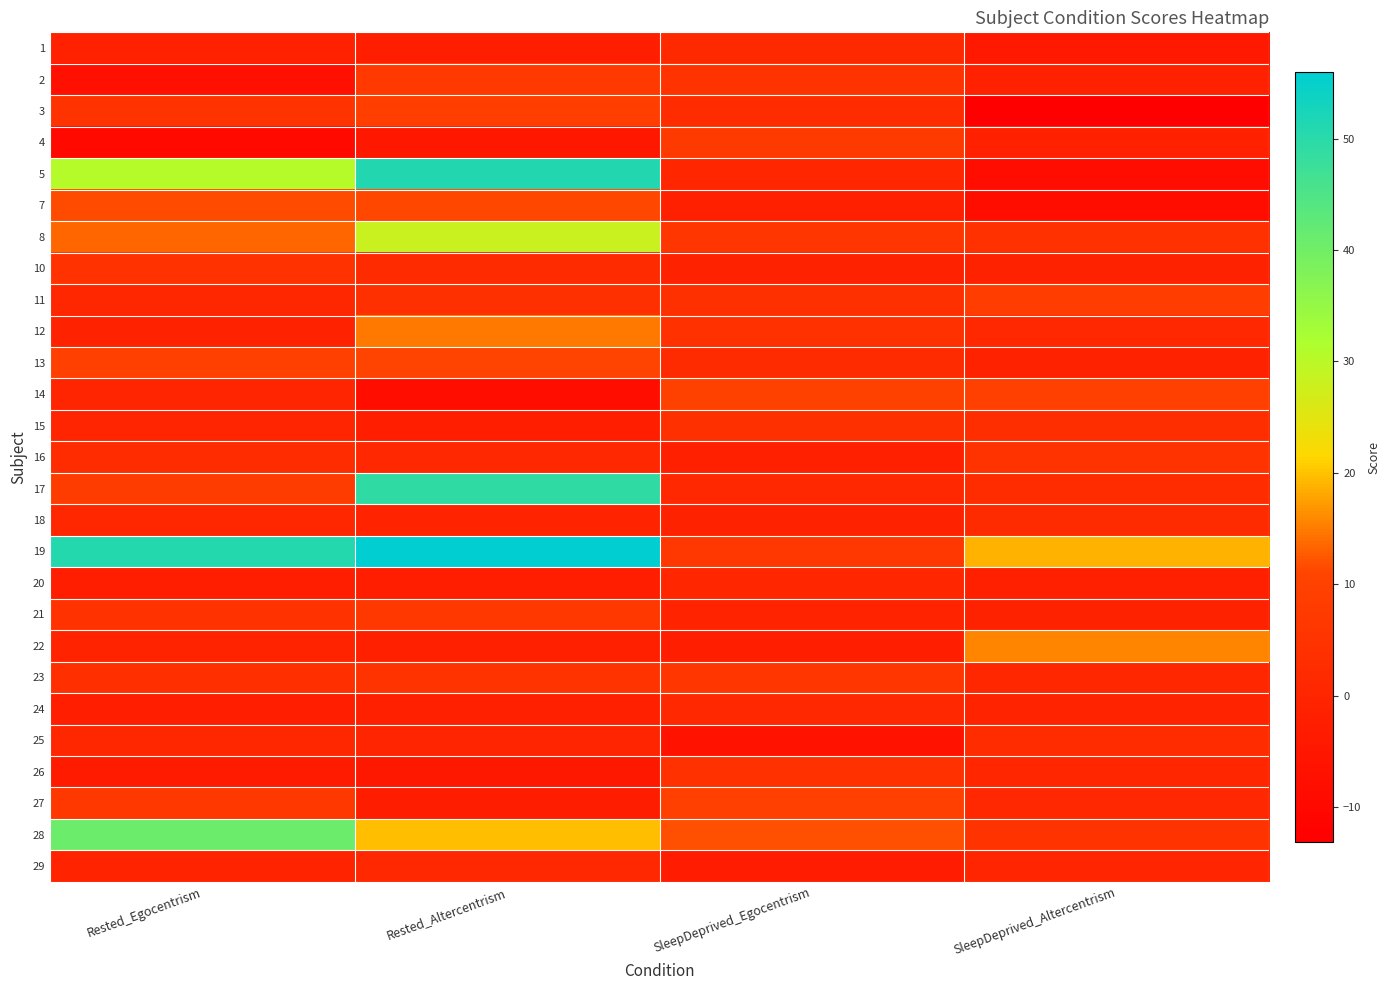

What is the minimum value shown in the chart?

-13.2